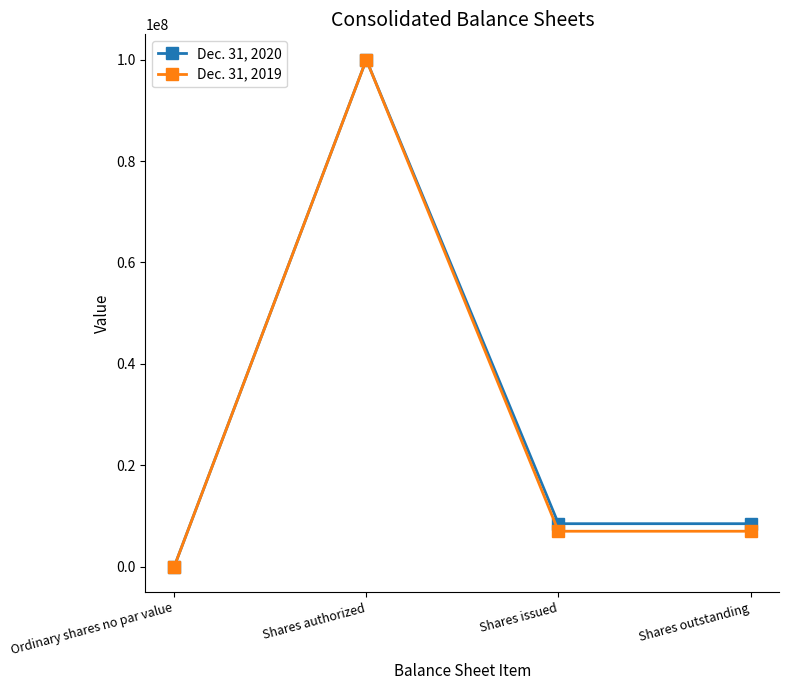

What is the spread (max minus min) of values at Shares issued?

1486929